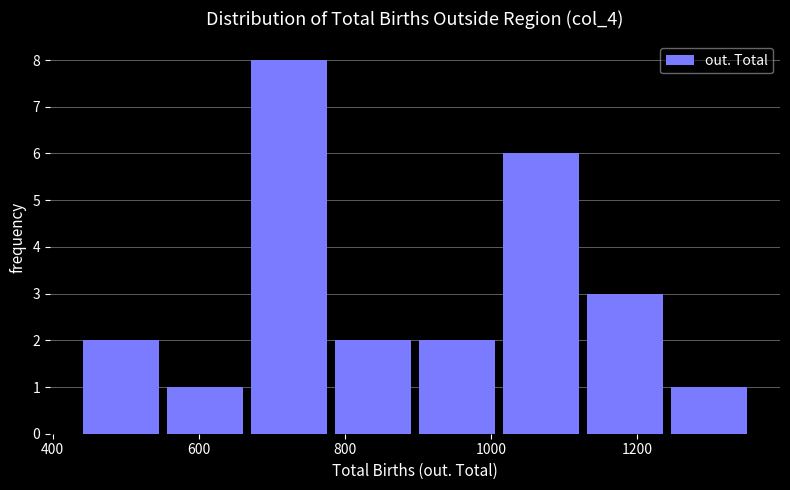

Reading left to right, list every bar in this chart as the range it spans on the x-axis followed by its height. Neither the bar edges nor the heights are printed on the chart, so give them approximately, as read against the axes.

440 to 560: 2
560 to 660: 1
660 to 780: 8
780 to 900: 2
900 to 1020: 2
1020 to 1120: 6
1120 to 1240: 3
1240 to 1360: 1